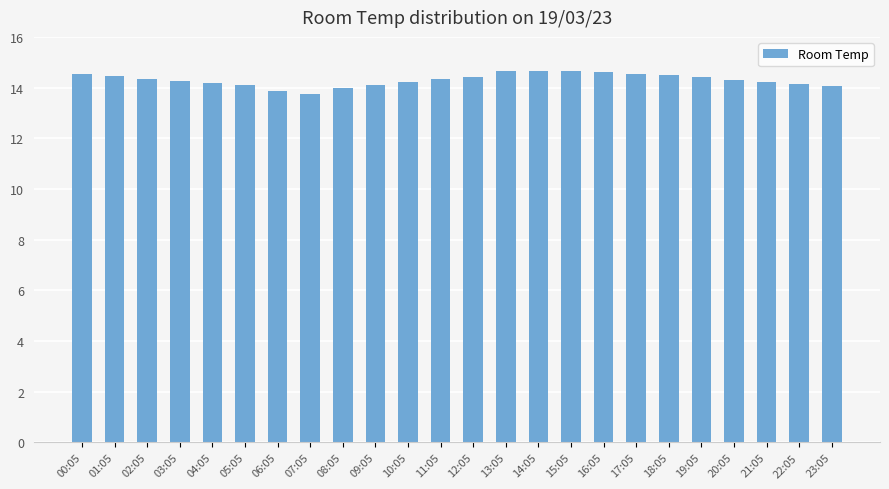

What is the ratio of the value at 20:05 to the value at 03:05?

1.0